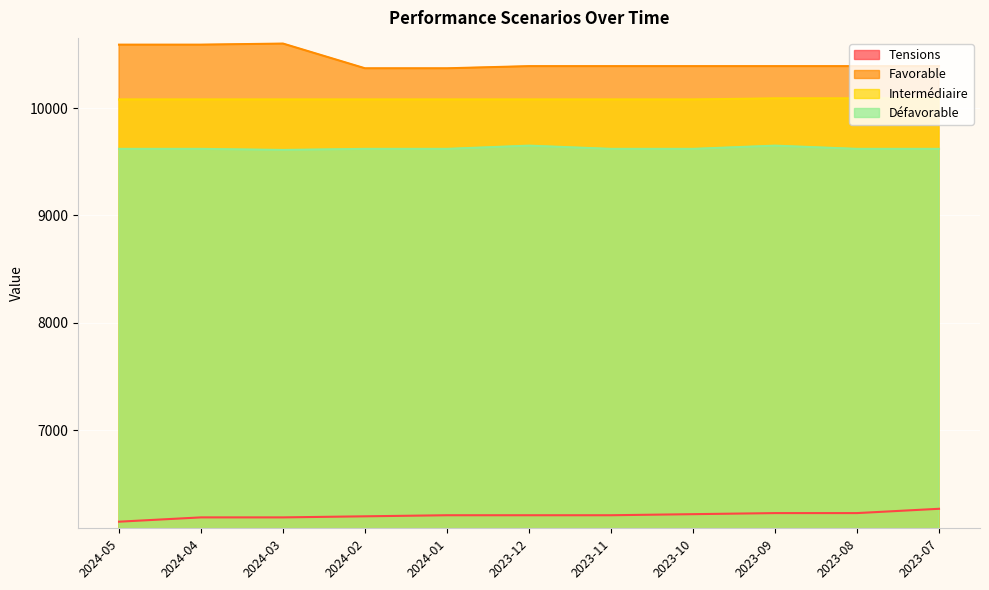

At which category is the sum across all series the highest?

2024-04